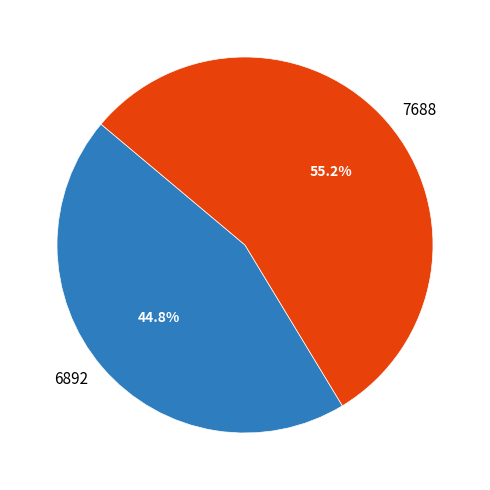

Rank the categories by value from lowest to highest.

6892, 7688